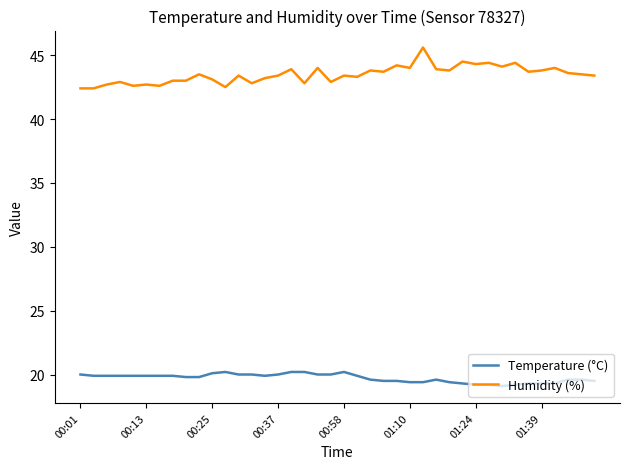

What is the minimum value for Temperature (°C)?

19.1